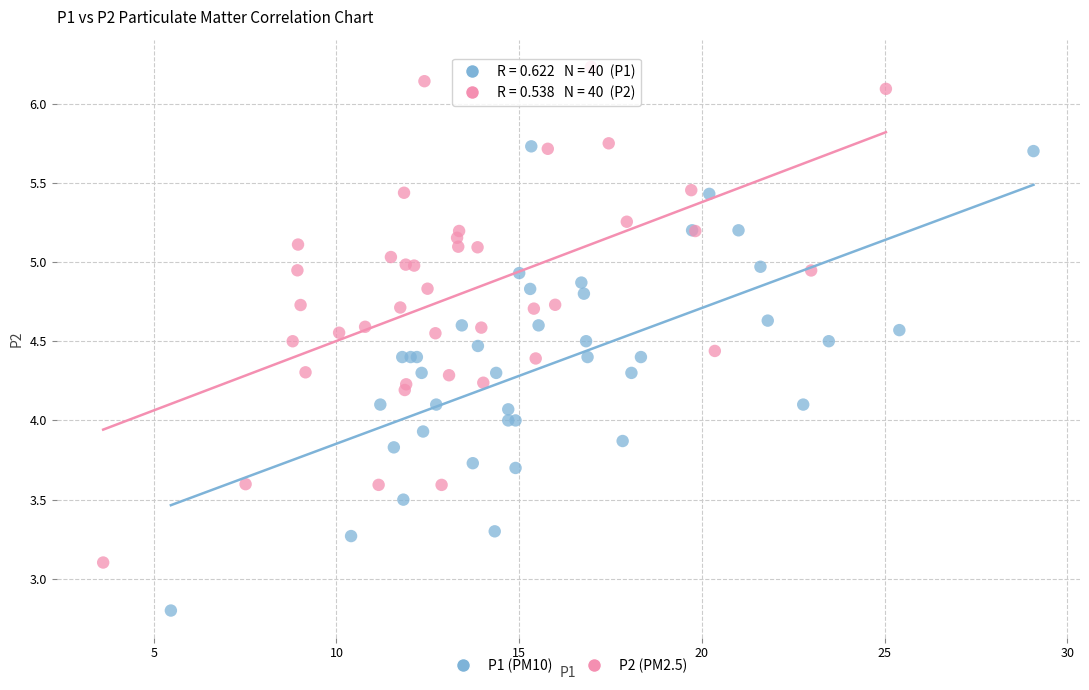

Which series has the widest spread of Y values?

P2 (PM2.5)